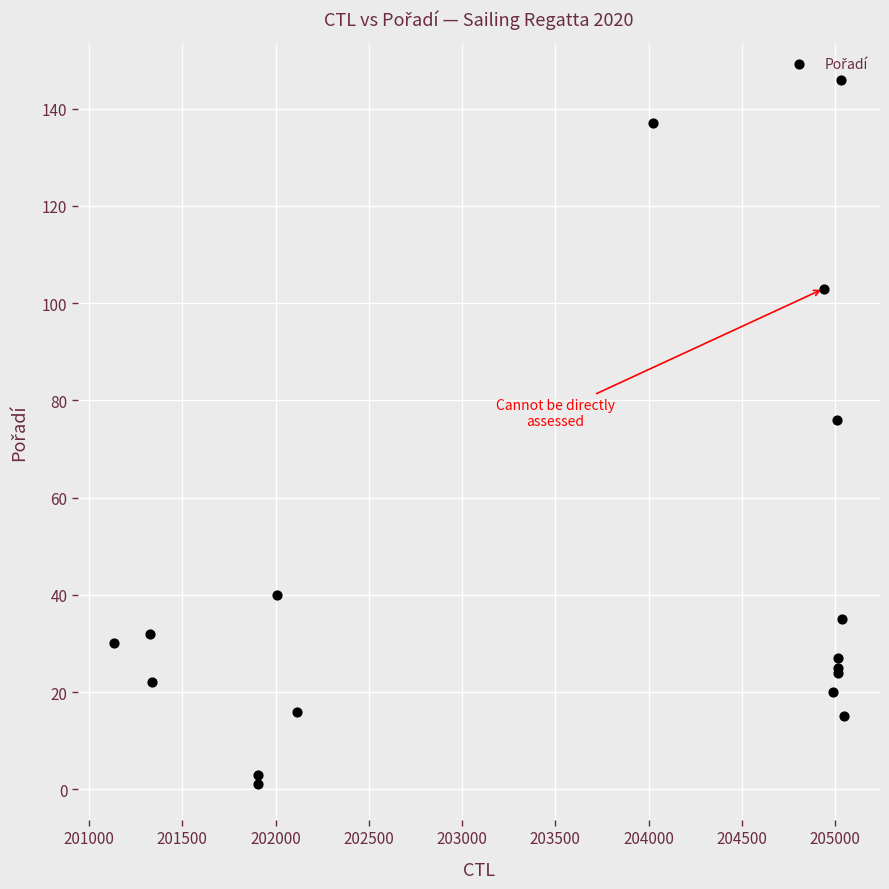

What Y value in the scatter plot is closest to 73?

76